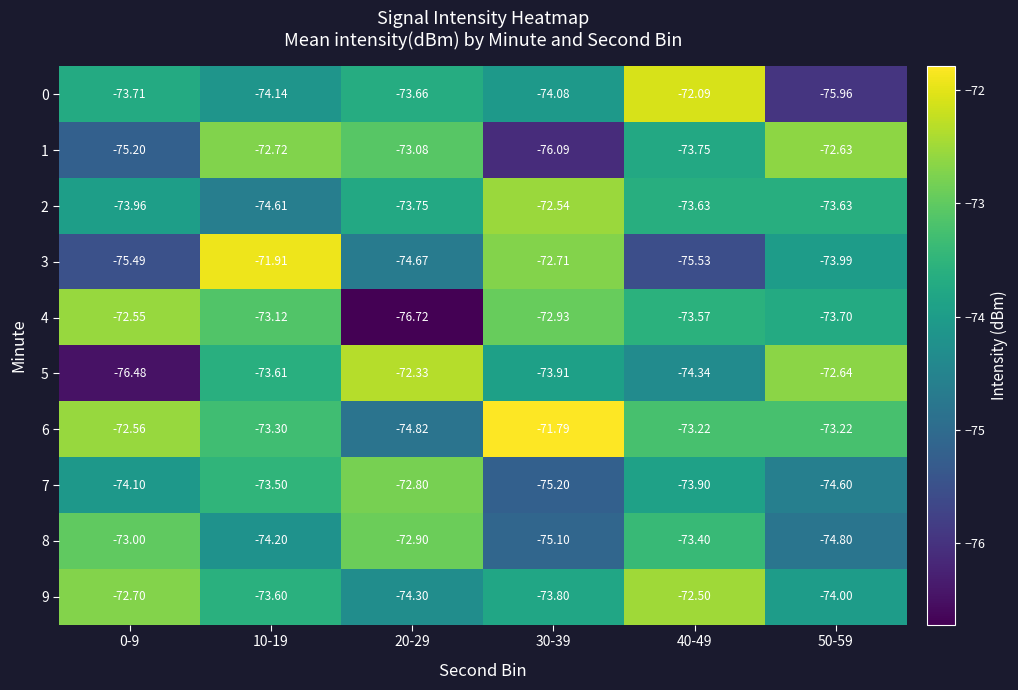

Is the value of 5 at 10-19 greater than the value of 3 at 50-59?

Yes